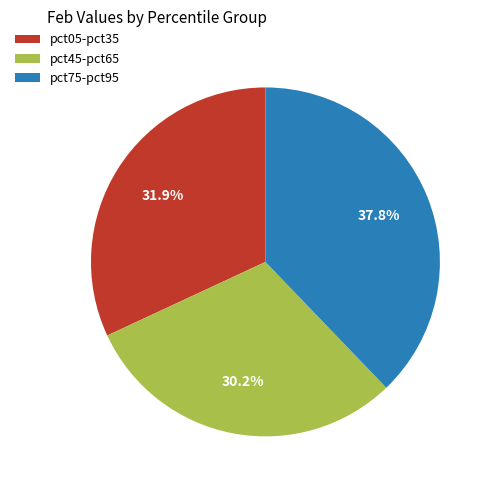

Which category has the smallest portion of the pie?

pct45-pct65